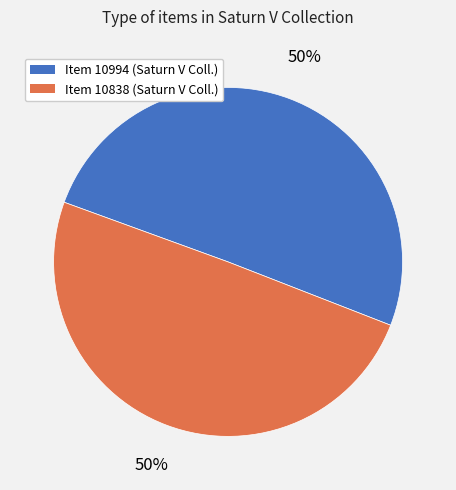

To the nearest percent, what is the average slice percentage?

50%